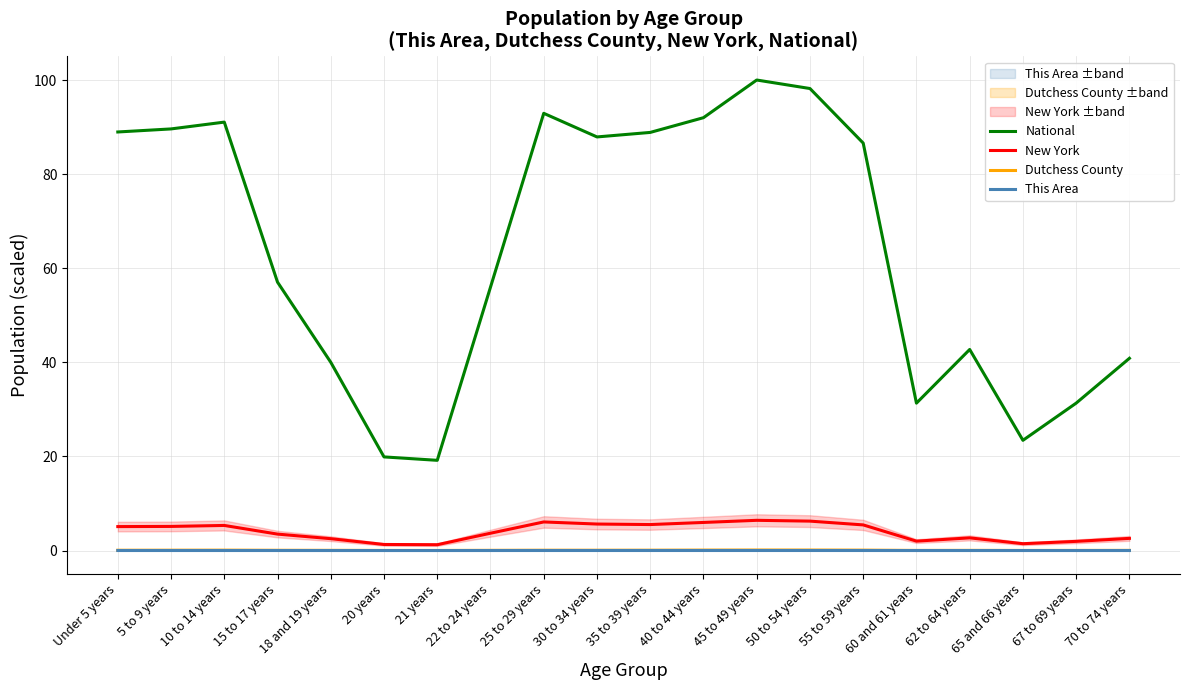

Which has a higher value, 50 to 54 years or 67 to 69 years?

50 to 54 years